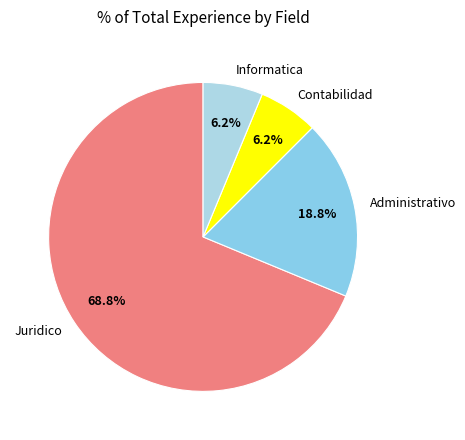

What is the largest slice in the pie chart?

Juridico